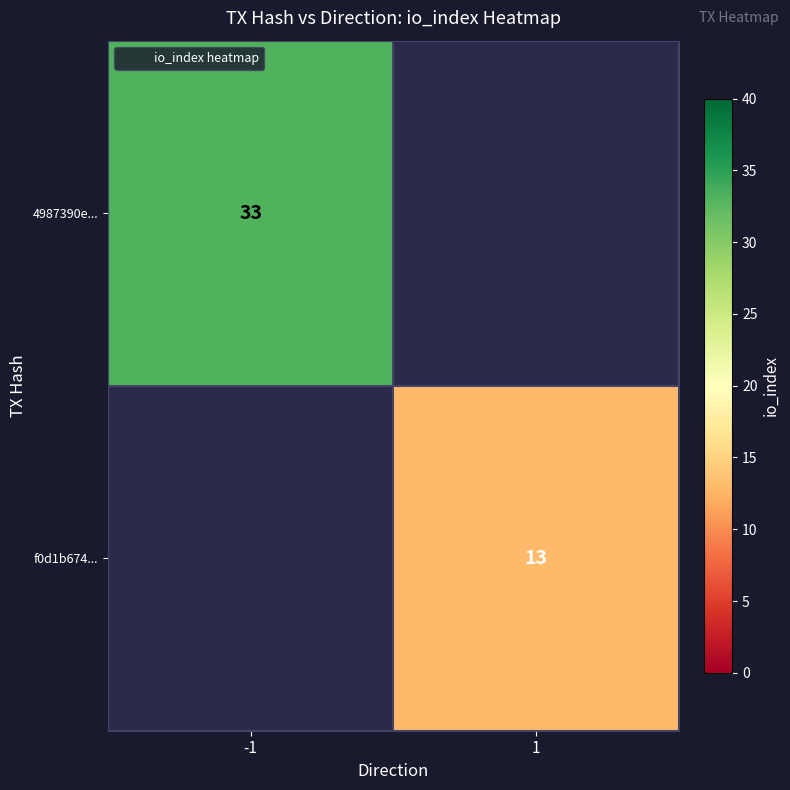

Which has a higher value, 1 or -1?

-1